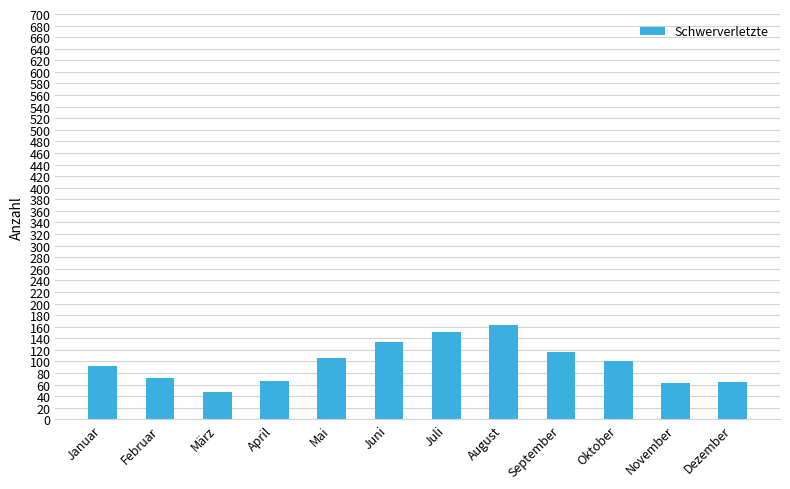

Count the number of data series in this chart.

1